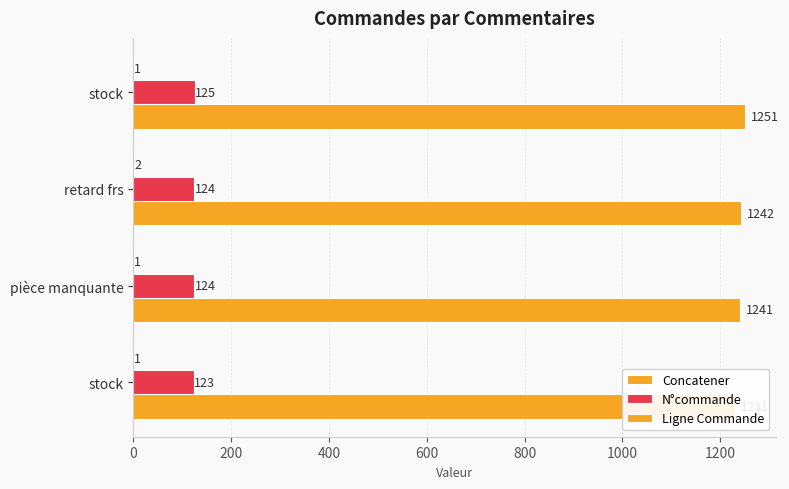

How many bars are there in each group?

3